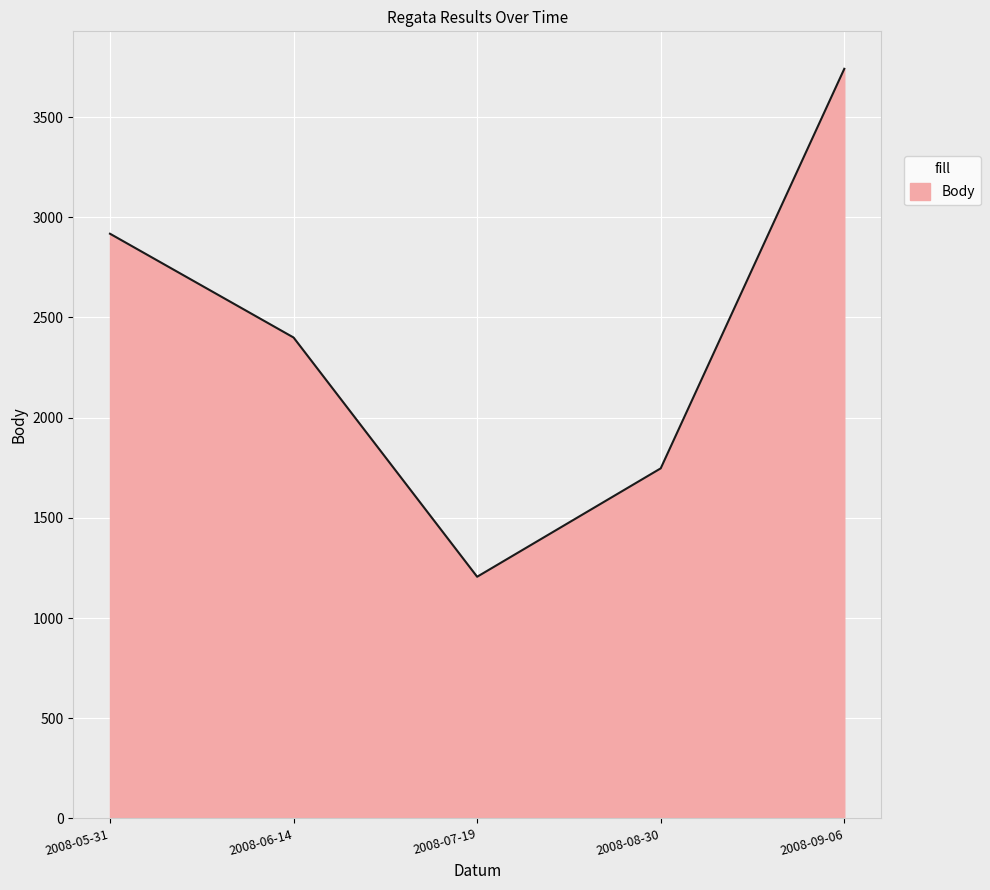

What is the minimum value shown in the chart?

1206